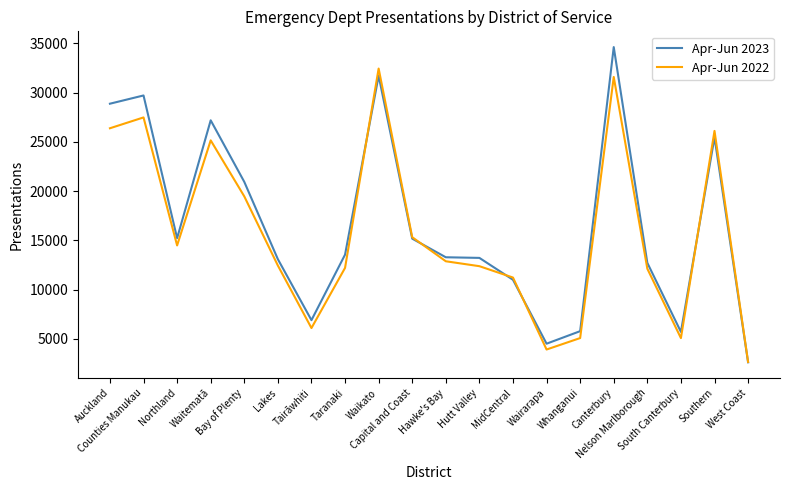

What is the total value across all series at Hutt Valley?

25590